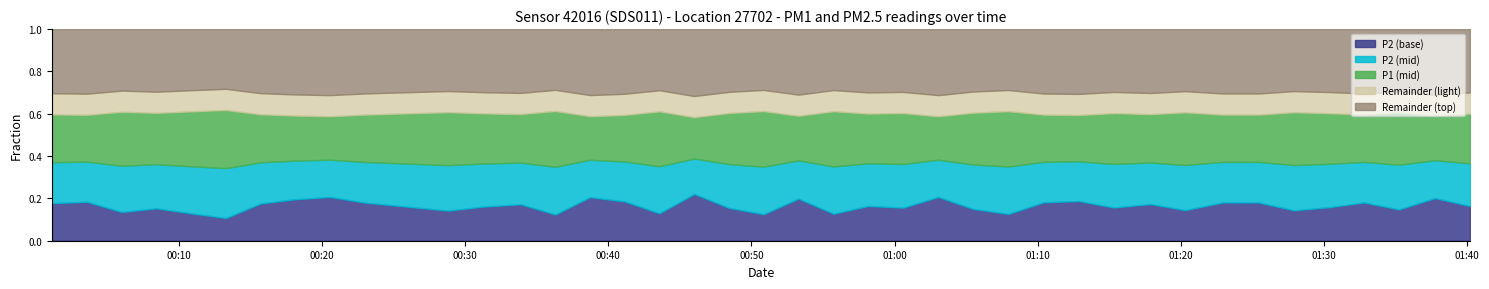

Which category has the highest value in the P1 series?

37